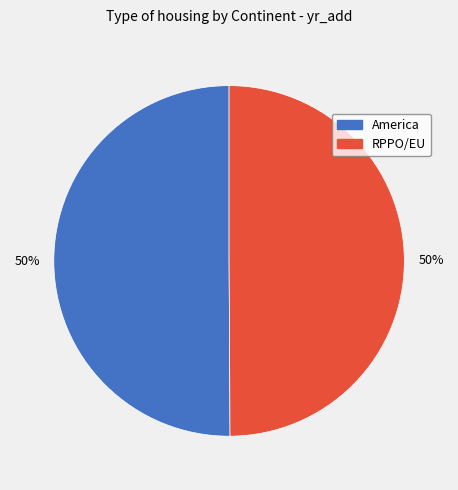

To the nearest percent, what is the average slice percentage?

50%